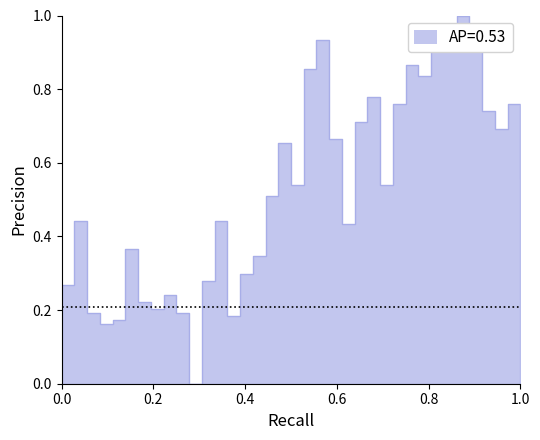

True or false: the data has more than 0 interior local peaks.

True